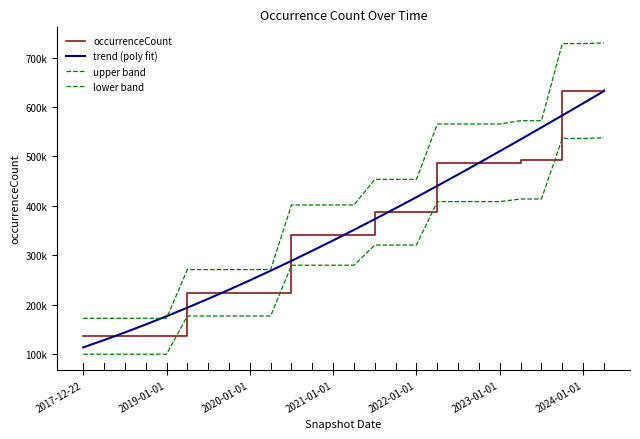

True or false: upper band and trend (poly fit) intersect in this chart.

True